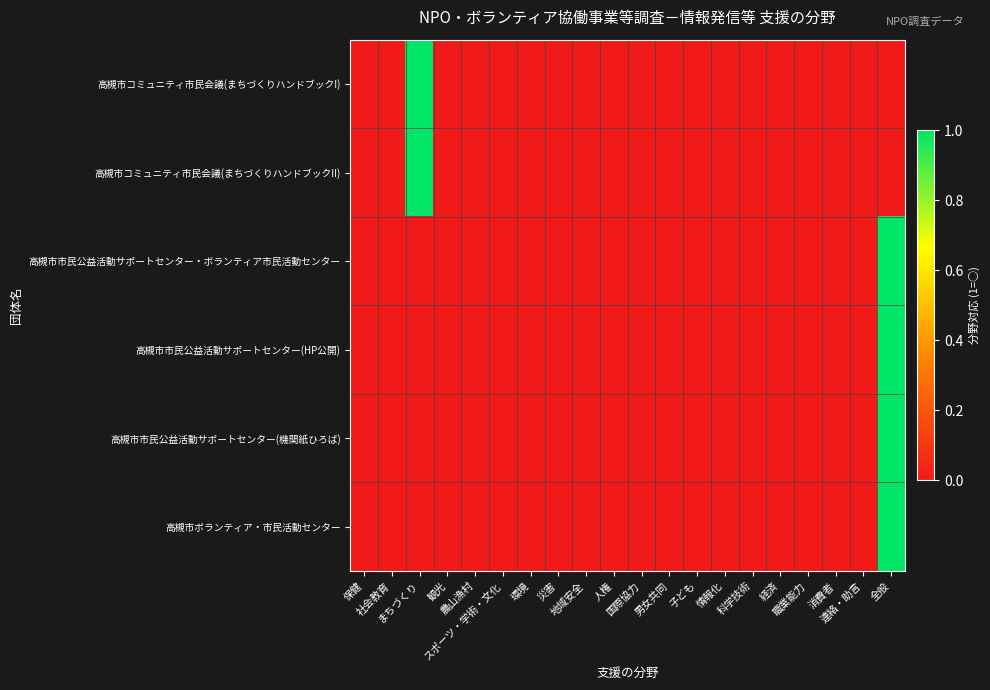

Rank the series at 経済 from highest to lowest value.

高槻市コミュニティ市民会議(まちづくりハンドブックI), 高槻市コミュニティ市民会議(まちづくりハンドブックII), 高槻市市民公益活動サポートセンター・ボランティア市民活動センター, 高槻市市民公益活動サポートセンター(HP公開), 高槻市市民公益活動サポートセンター(機関紙ひろば), 高槻市ボランティア・市民活動センター